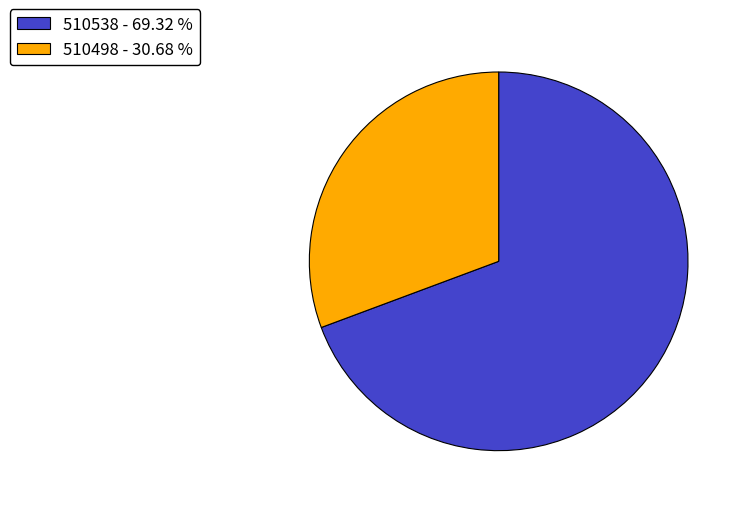

Is the sum of 510538 - 69.32 % and 510498 - 30.68 % greater than half?

Yes